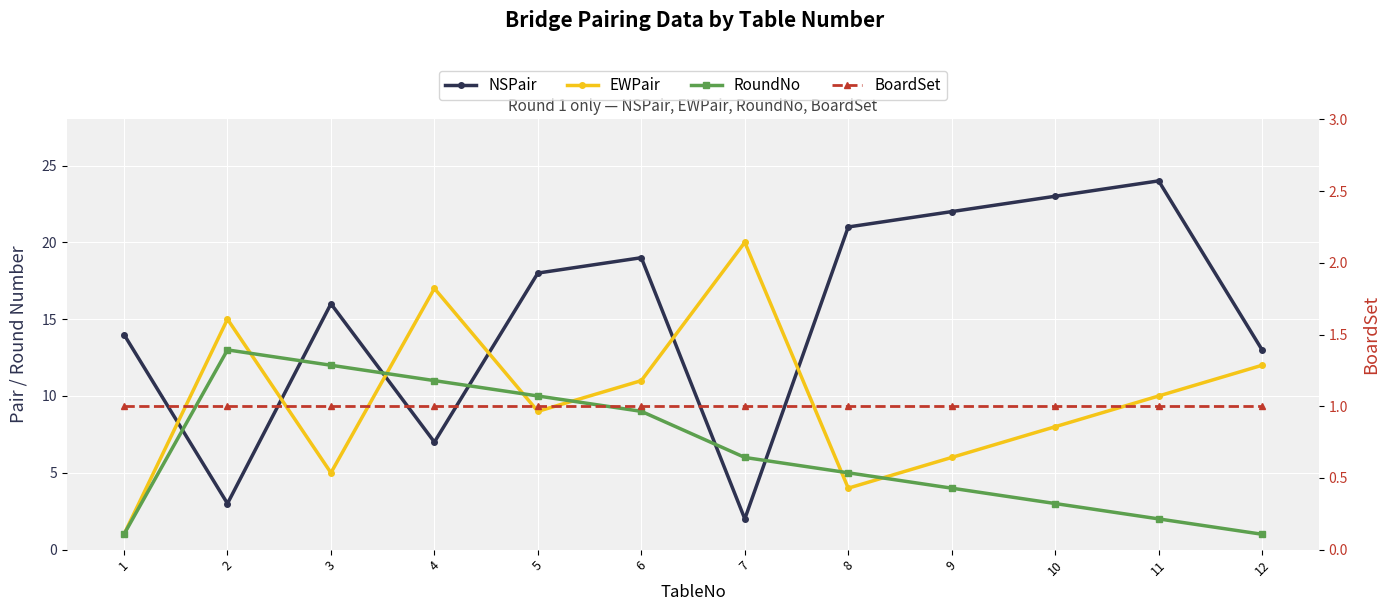

At 1, list the series in order from smallest to largest.

EWPair, RoundNo, BoardSet, NSPair